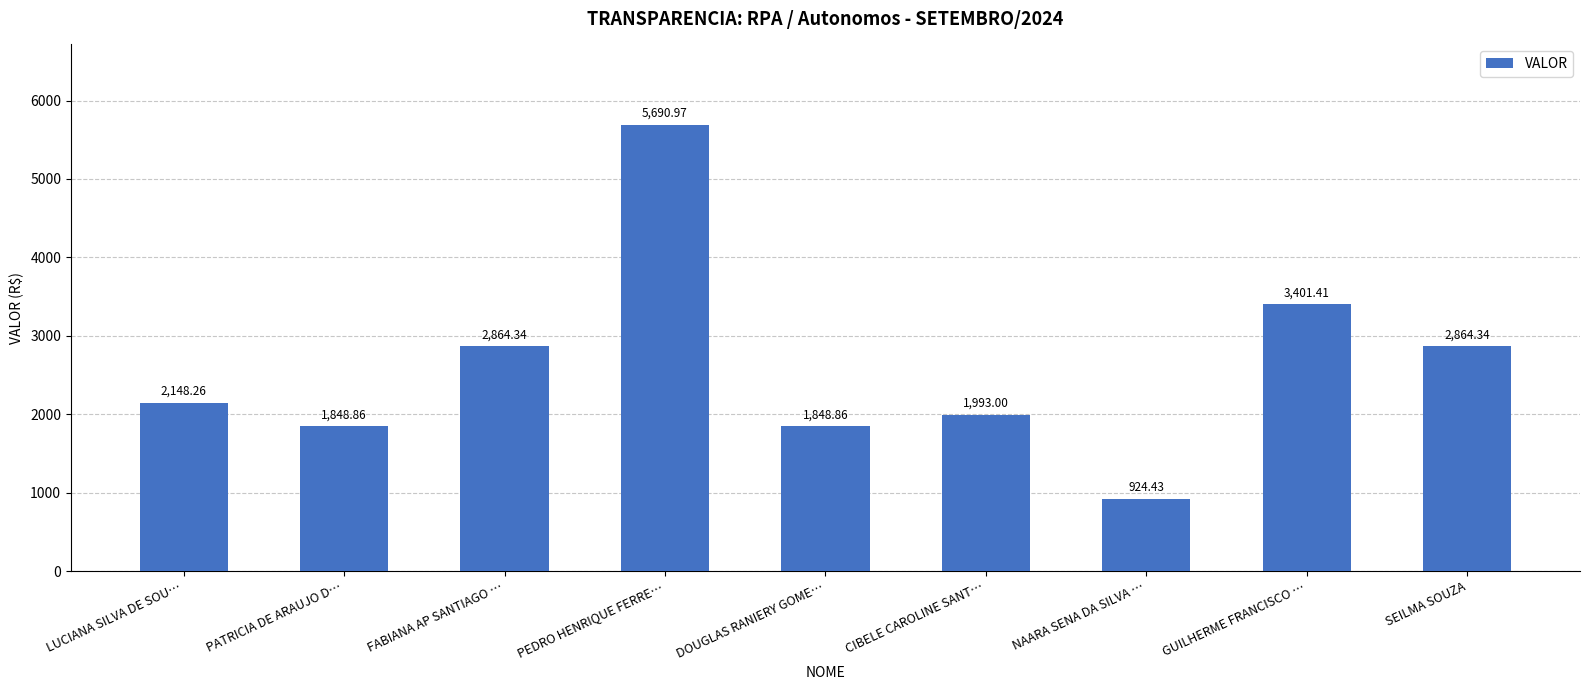

What is the sum of the values at PEDRO HENRIQUE FERRE… and CIBELE CAROLINE SANT…?

7684.0